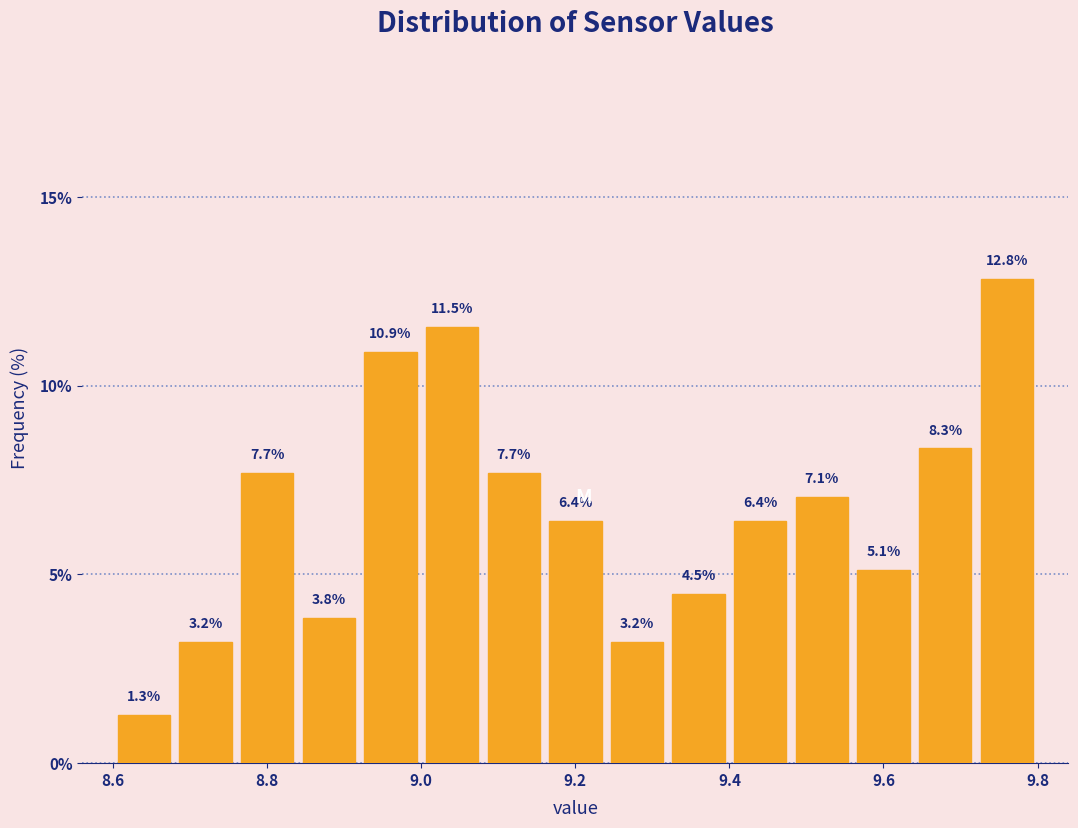

Reading left to right, list every bar in this chart as the range it spans on the x-axis followed by its height.

8.60 to 8.68: 1.3
8.68 to 8.76: 3.2
8.76 to 8.84: 7.7
8.84 to 8.92: 3.8
8.92 to 9.00: 10.9
9.00 to 9.08: 11.5
9.08 to 9.16: 7.7
9.16 to 9.24: 6.4
9.24 to 9.32: 3.2
9.32 to 9.40: 4.5
9.40 to 9.48: 6.4
9.48 to 9.56: 7.1
9.56 to 9.64: 5.1
9.64 to 9.72: 8.3
9.72 to 9.80: 12.8